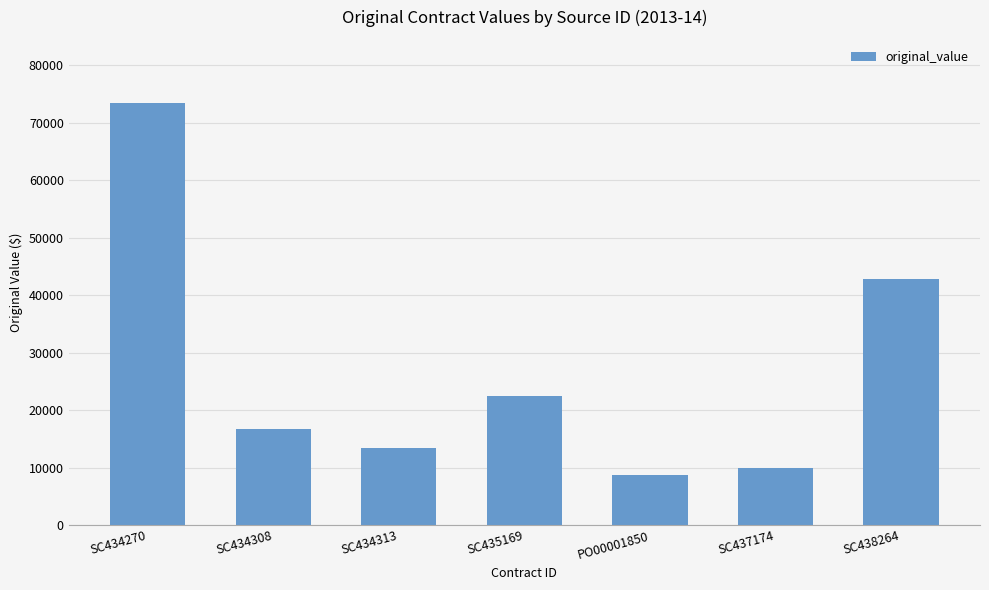

The value at SC435169 is 22500.0. True or false?

True